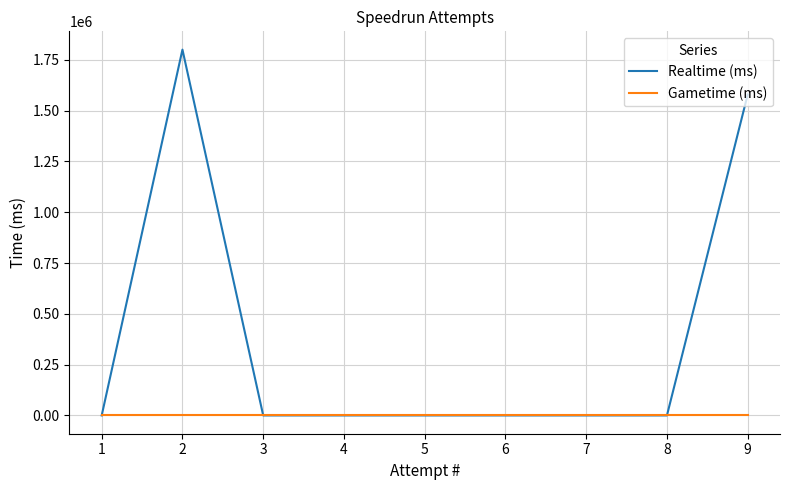

True or false: Realtime (ms) has a value of 732543 at 6.

False